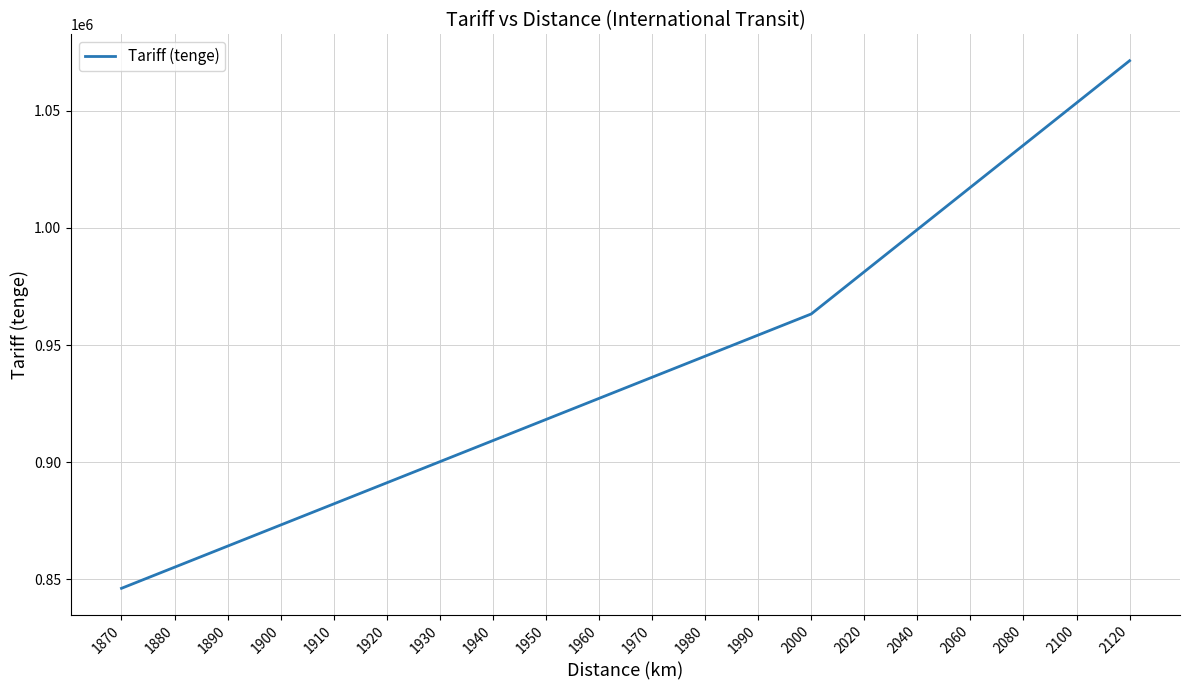

Which label corresponds to the largest value in the chart?

2120